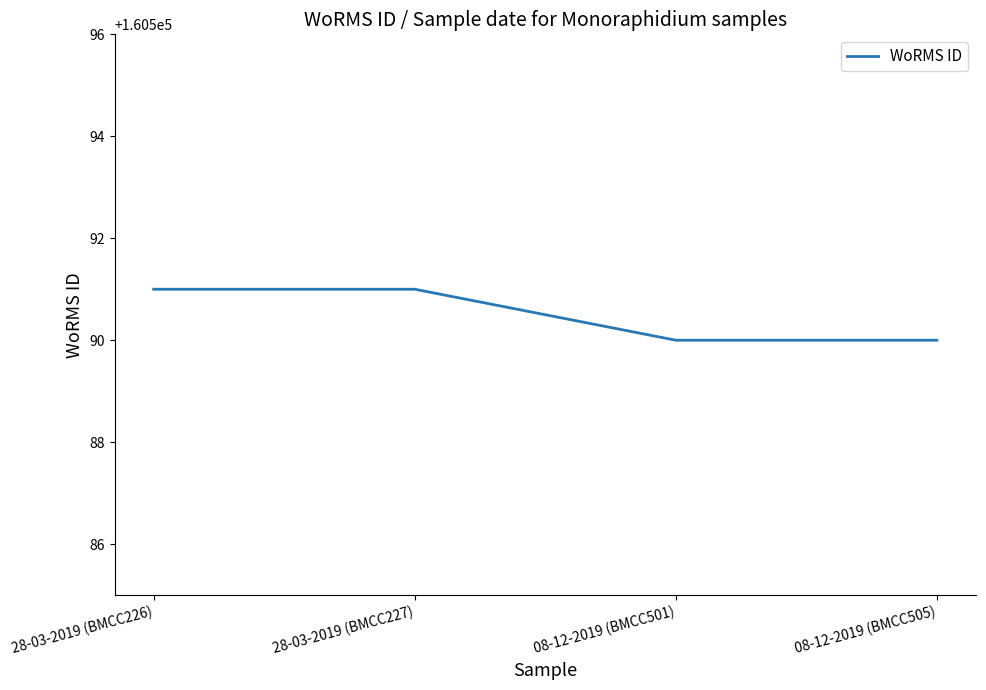

What is the sum of the values at 08-12-2019 (BMCC505) and 28-03-2019 (BMCC226)?

321181